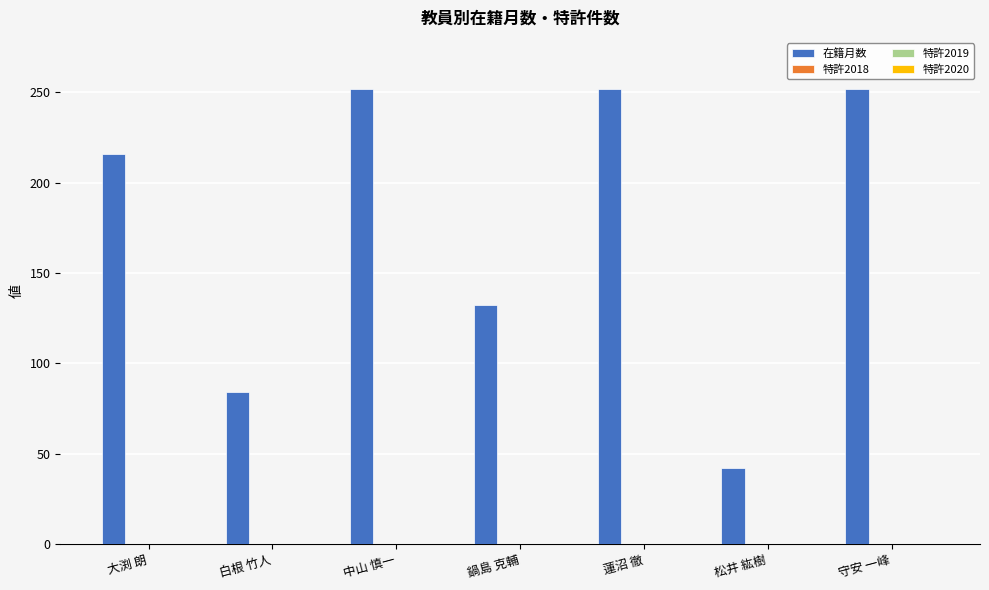

Are the bars grouped side by side (vs. stacked)?

No